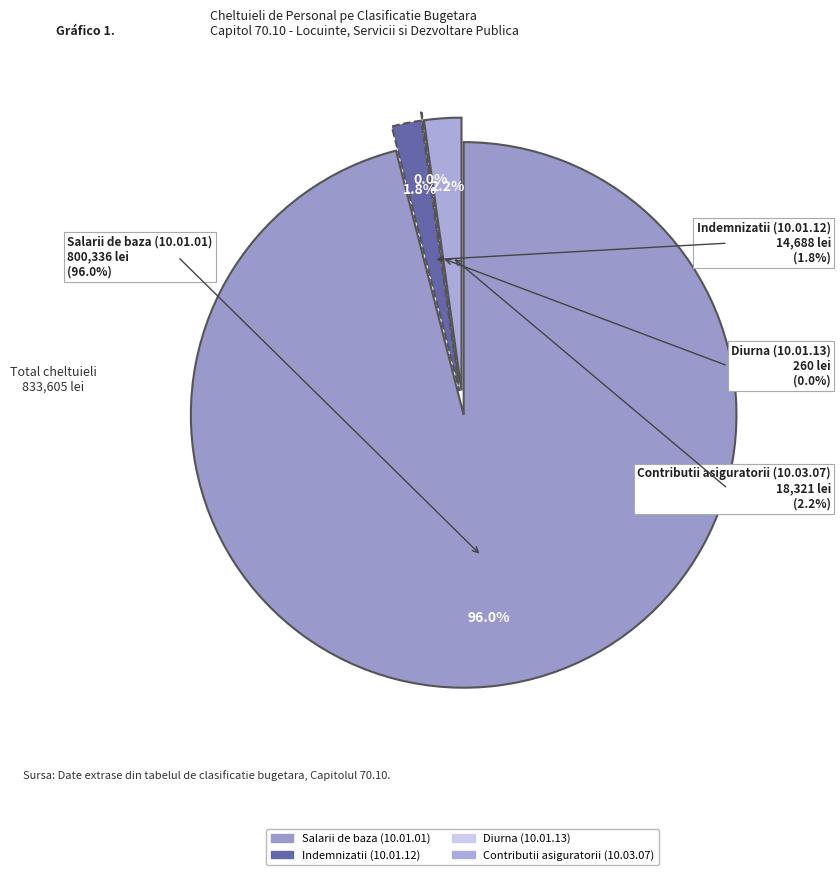

True or false: Indemnizatii (10.01.12) accounts for 2% of the total.

True